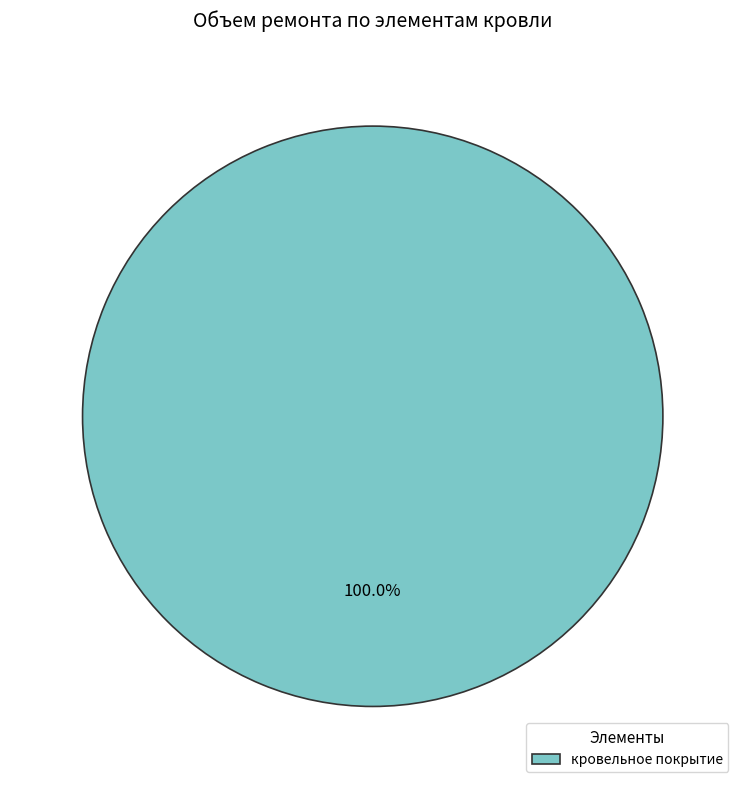

Rank the categories by value from highest to lowest.

кровельное покрытие